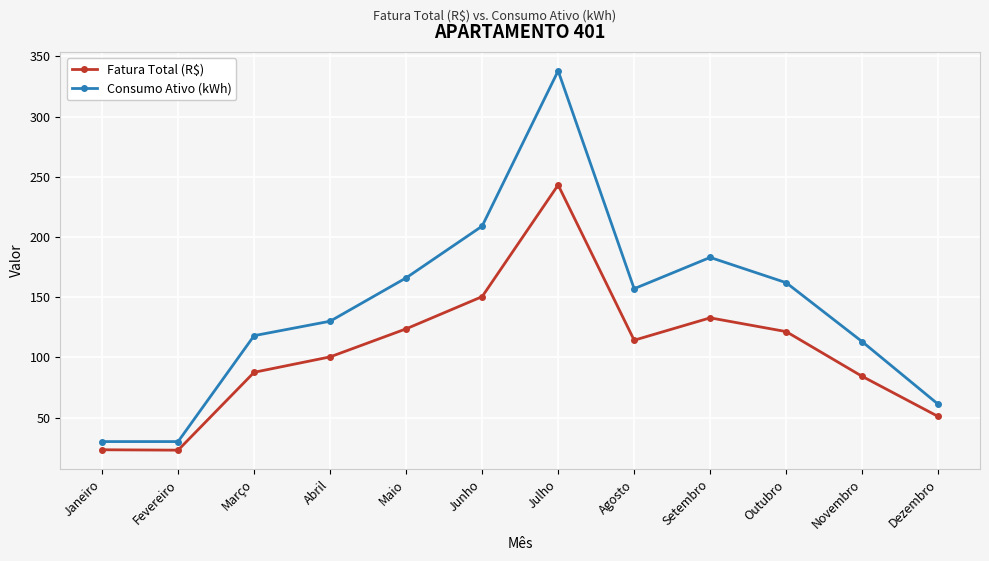

True or false: Consumo Ativo (kWh) has a value of 63.9 at Novembro.

False